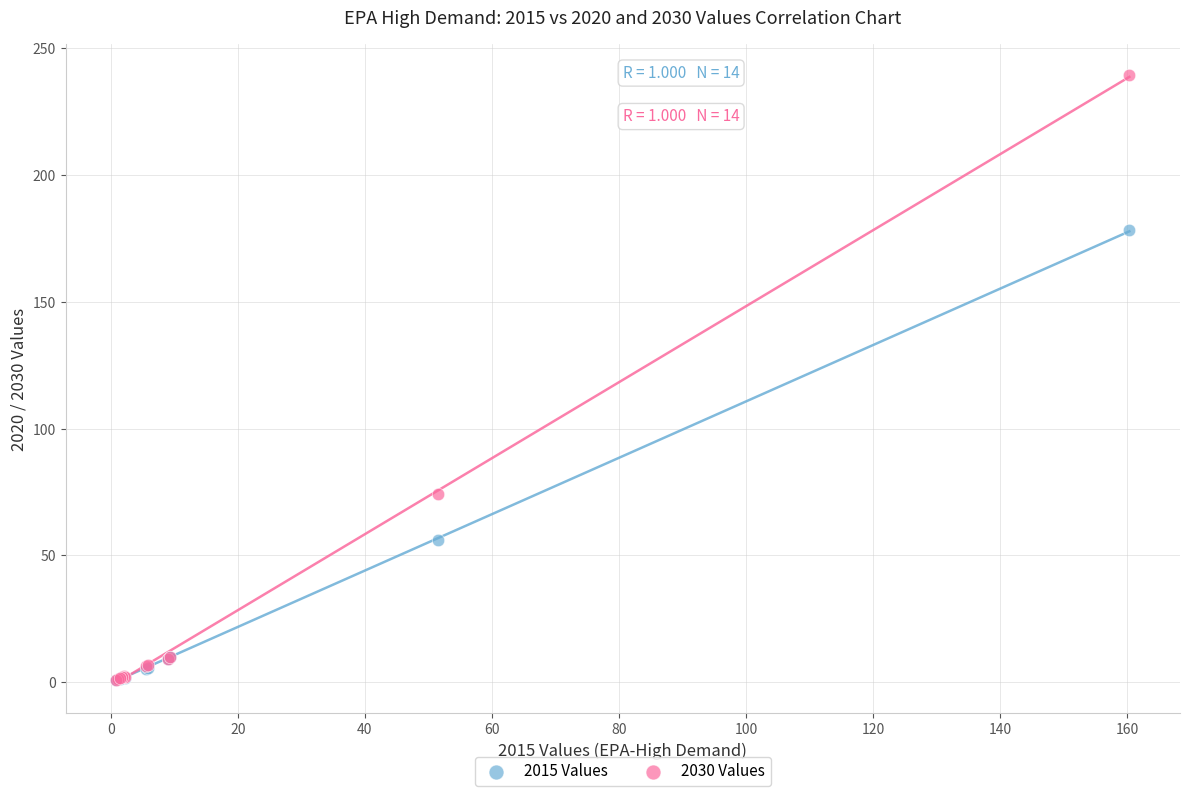

Which series reaches the maximum Y coordinate?

2030 Values